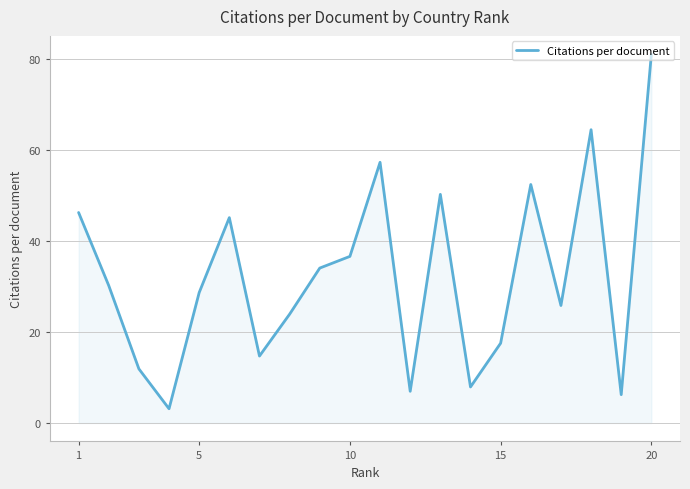

What is the greatest value displayed?

81.1